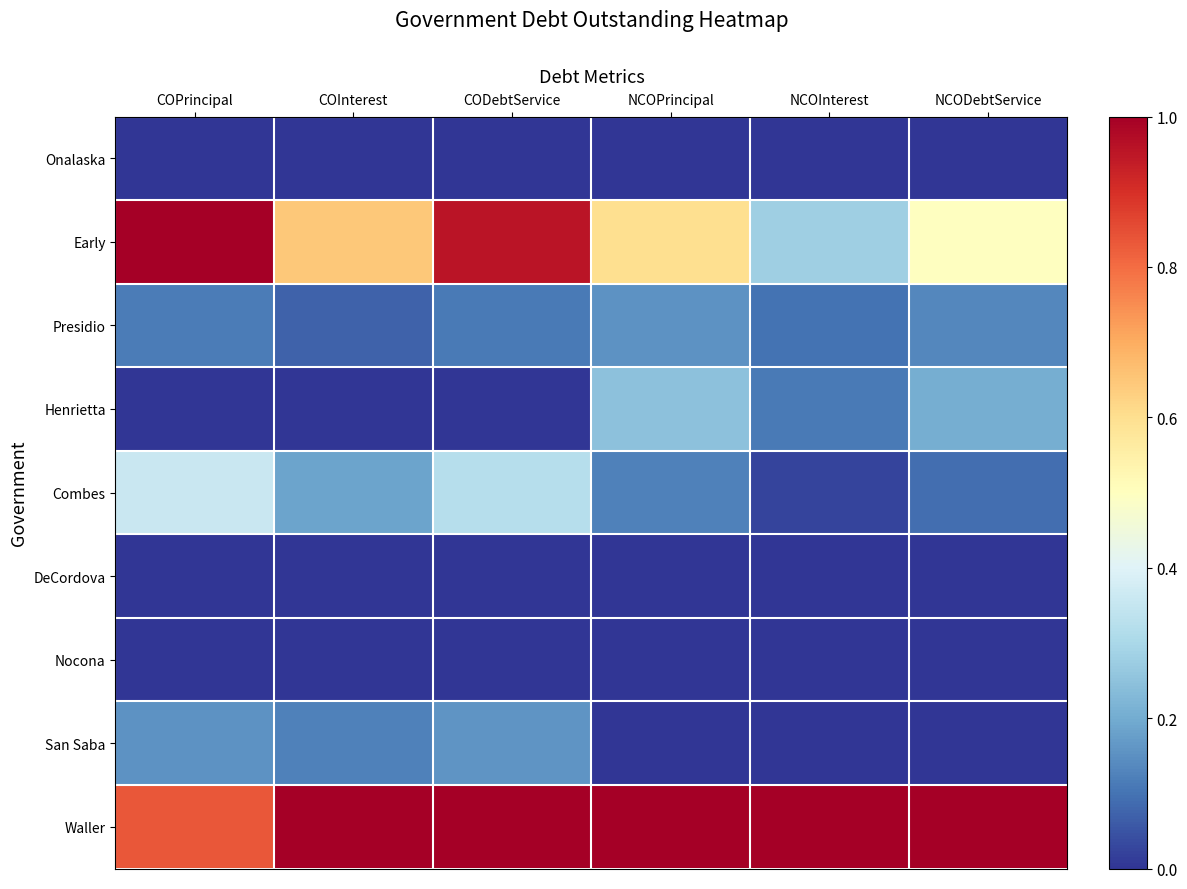

Reading left to right, extract all data points from this chart.

Onalaska: COPrincipal=0.0	COInterest=0.0	CODebtService=0.0	NCOPrincipal=0.0	NCOInterest=0.0	NCODebtService=0.0
Early: COPrincipal=1.0	COInterest=0.6	CODebtService=1.0	NCOPrincipal=0.6	NCOInterest=0.3	NCODebtService=0.5
Presidio: COPrincipal=0.1	COInterest=0.1	CODebtService=0.1	NCOPrincipal=0.2	NCOInterest=0.1	NCODebtService=0.1
Henrietta: COPrincipal=0.0	COInterest=0.0	CODebtService=0.0	NCOPrincipal=0.2	NCOInterest=0.1	NCODebtService=0.2
Combes: COPrincipal=0.4	COInterest=0.2	CODebtService=0.3	NCOPrincipal=0.1	NCOInterest=0.0	NCODebtService=0.1
DeCordova: COPrincipal=0.0	COInterest=0.0	CODebtService=0.0	NCOPrincipal=0.0	NCOInterest=0.0	NCODebtService=0.0
Nocona: COPrincipal=0.0	COInterest=0.0	CODebtService=0.0	NCOPrincipal=0.0	NCOInterest=0.0	NCODebtService=0.0
San Saba: COPrincipal=0.2	COInterest=0.1	CODebtService=0.2	NCOPrincipal=0.0	NCOInterest=0.0	NCODebtService=0.0
Waller: COPrincipal=0.8	COInterest=1.0	CODebtService=1.0	NCOPrincipal=1.0	NCOInterest=1.0	NCODebtService=1.0